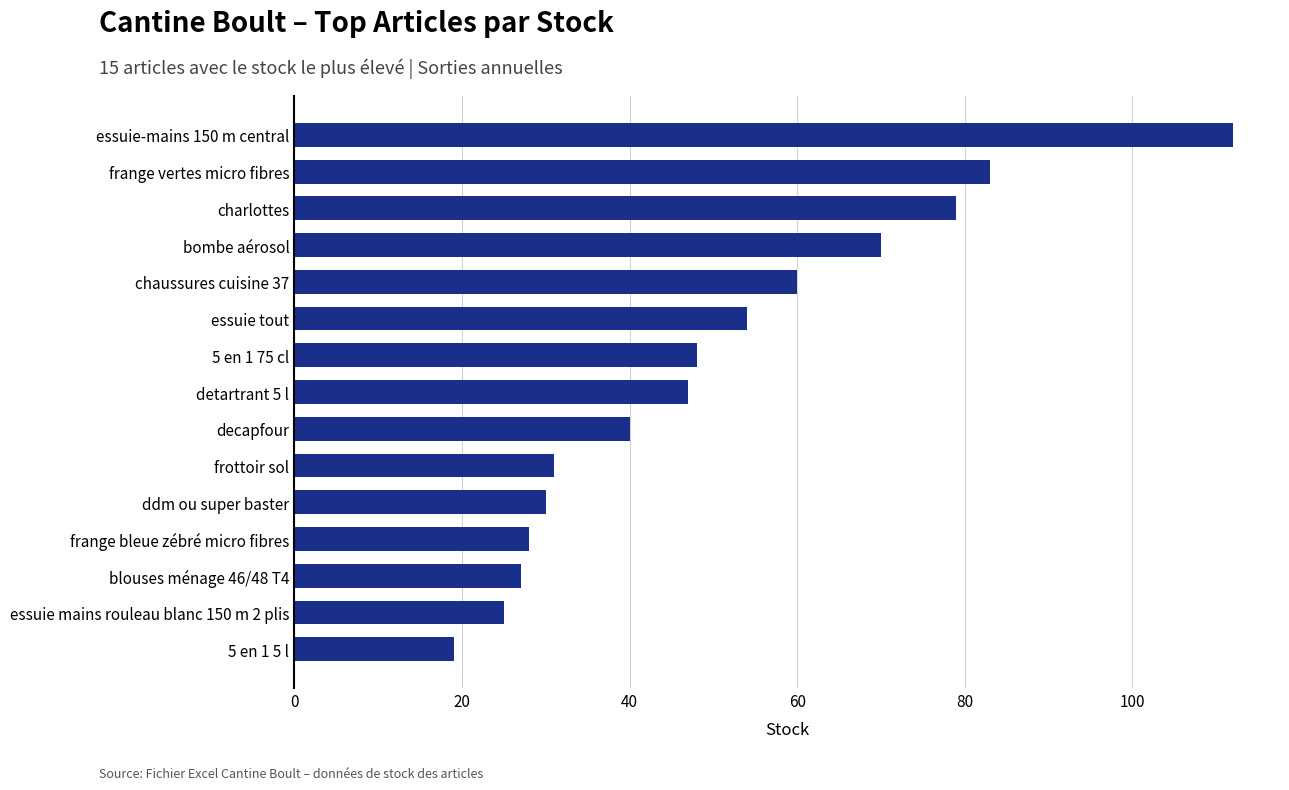

How many series are shown in this chart?

1